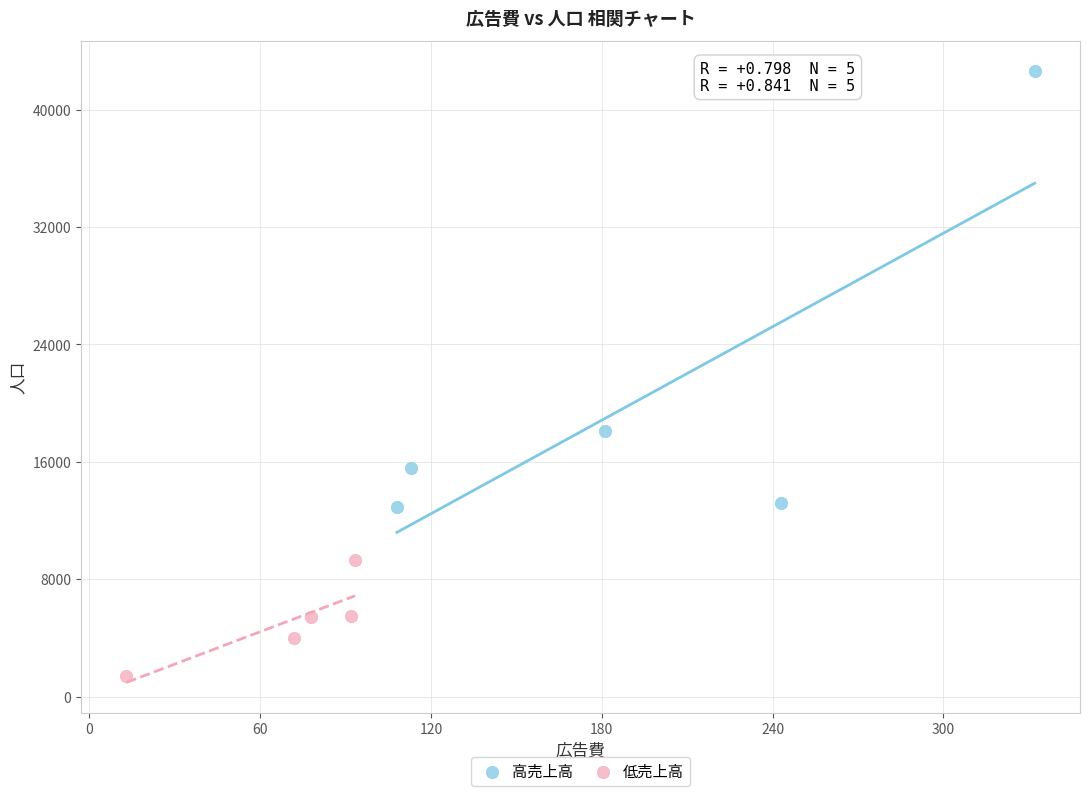

Which series has the widest spread of Y values?

高売上高